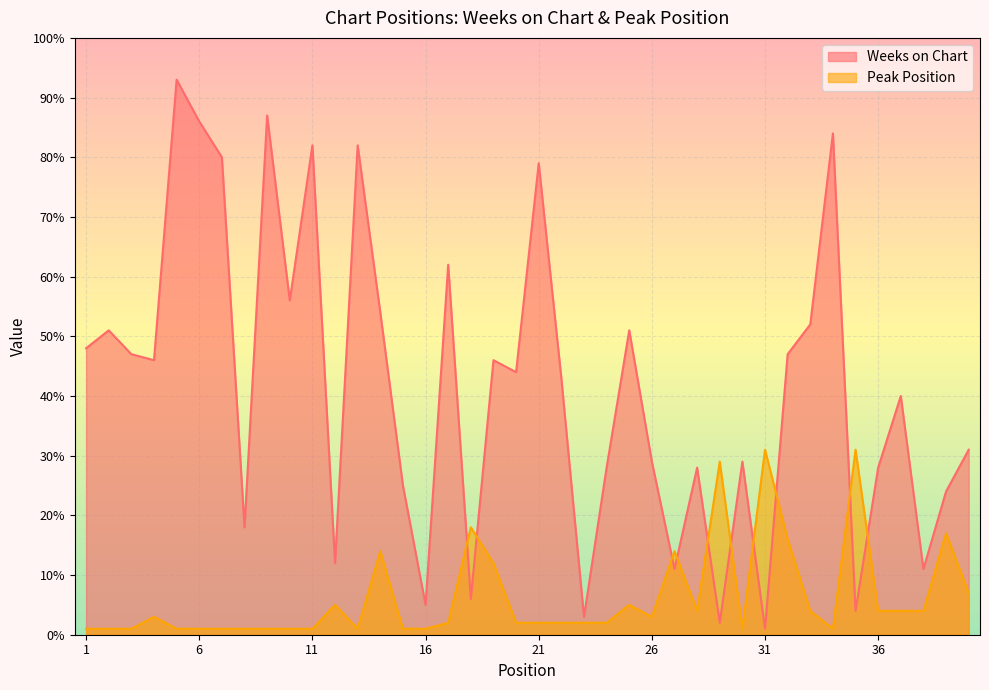

At which label does Weeks on Chart first exceed 44?

1